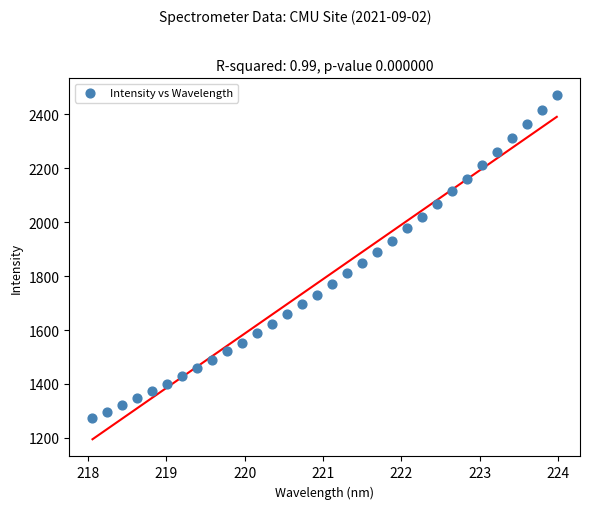

What is the range of Y values (max minus min)?

1199.4